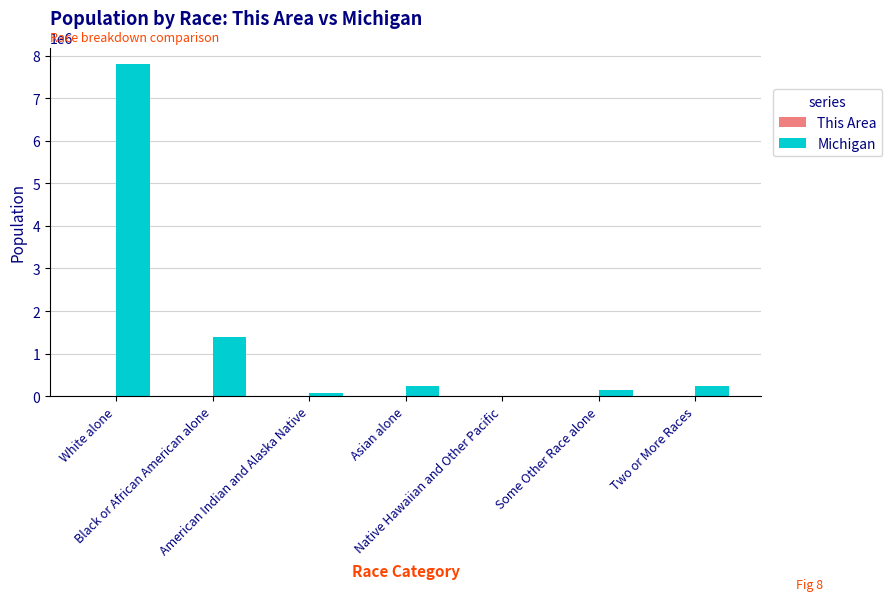

Which series has the largest total across all categories?

Michigan